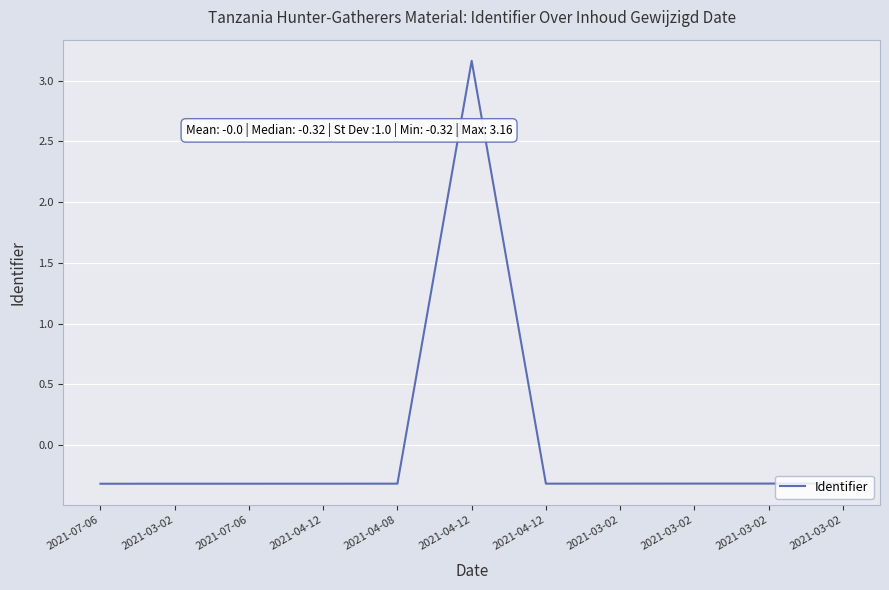

What is the value of the 7th point from the left?

-0.3